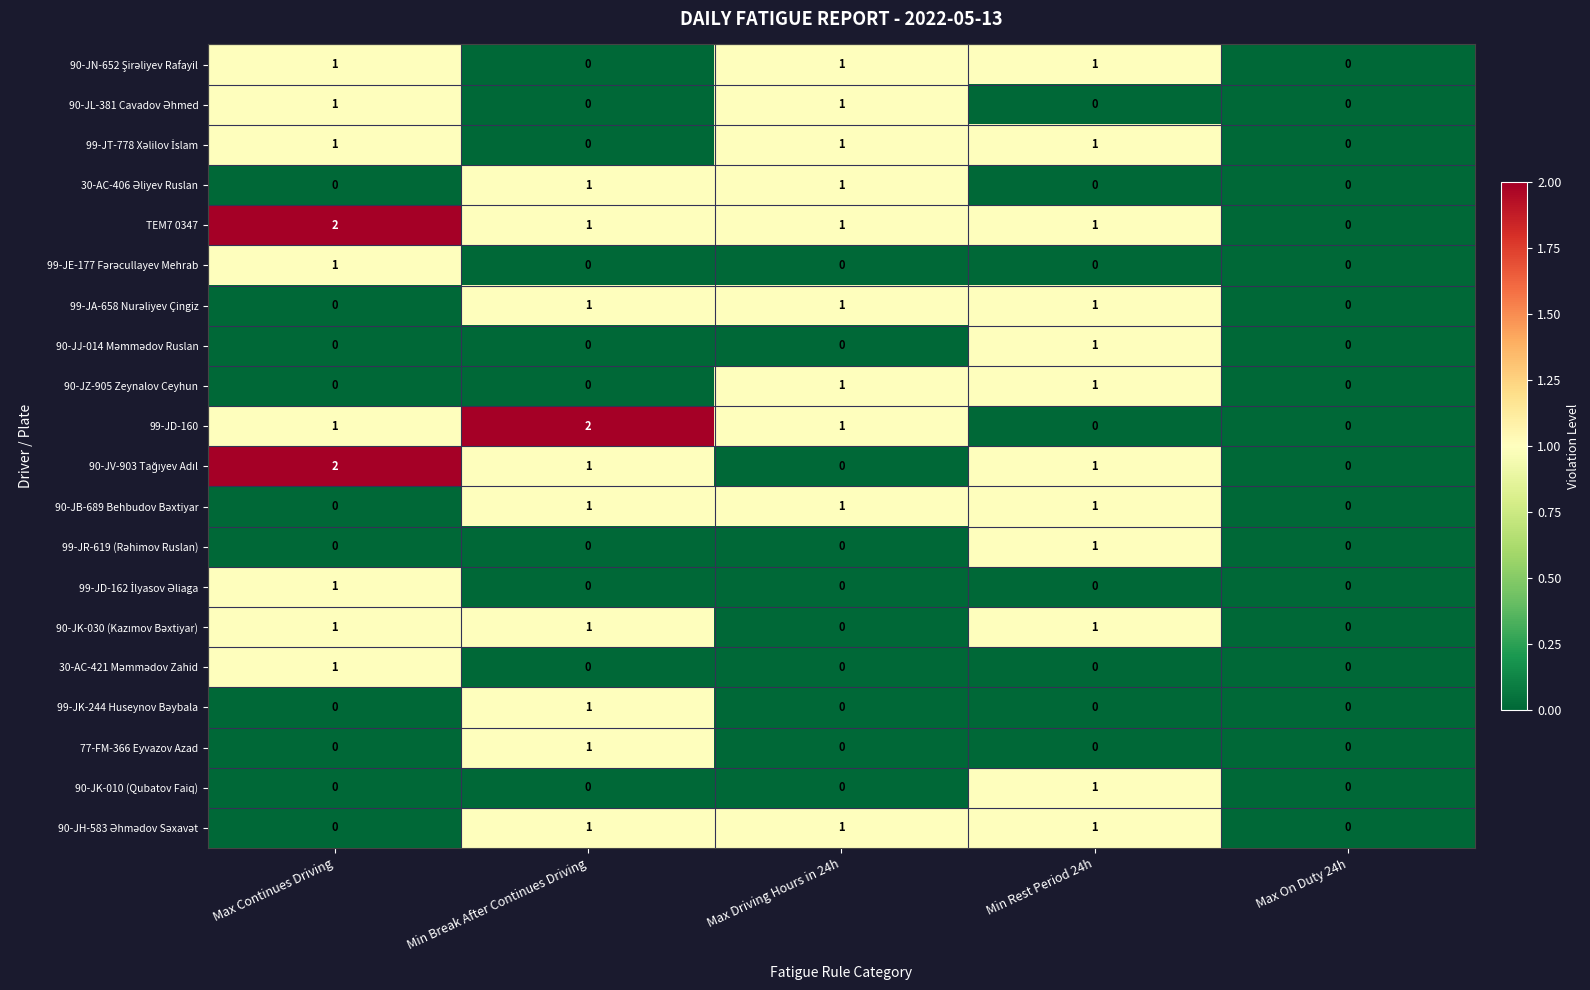

True or false: TEM7 0347 has a value of 1 at Max On Duty 24h.

False